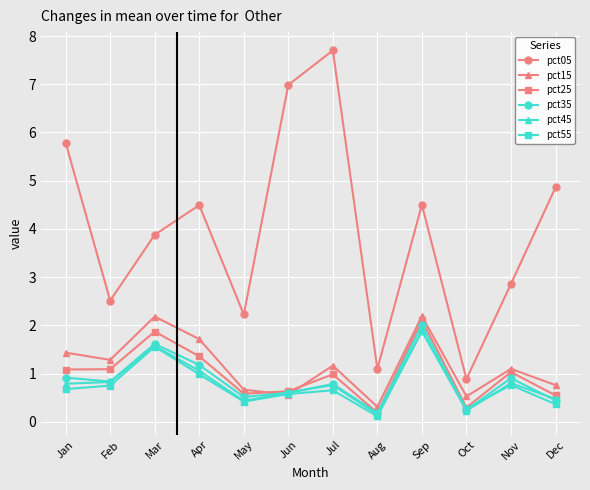

True or false: pct05 and pct35 intersect in this chart.

False